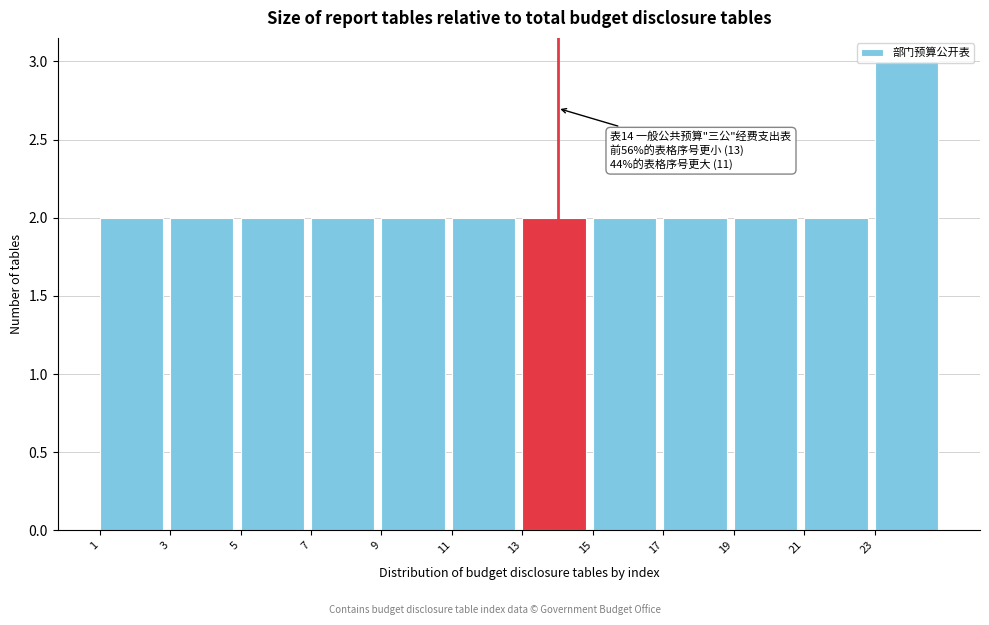

Which range on the x-axis has the tallest bar?

23 to 25